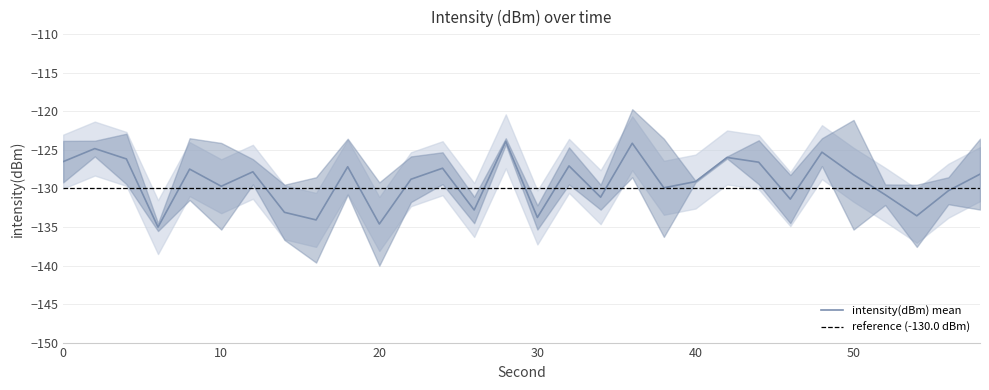

What is the maximum value for intensity(dBm) mean?

-123.9